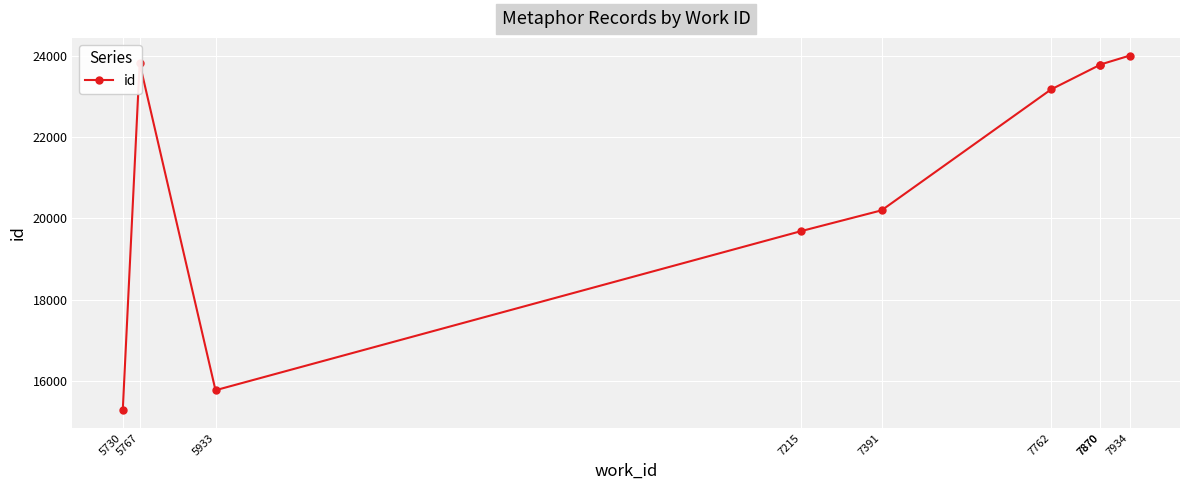

What is the change in value from 7762 to 7870?

+611